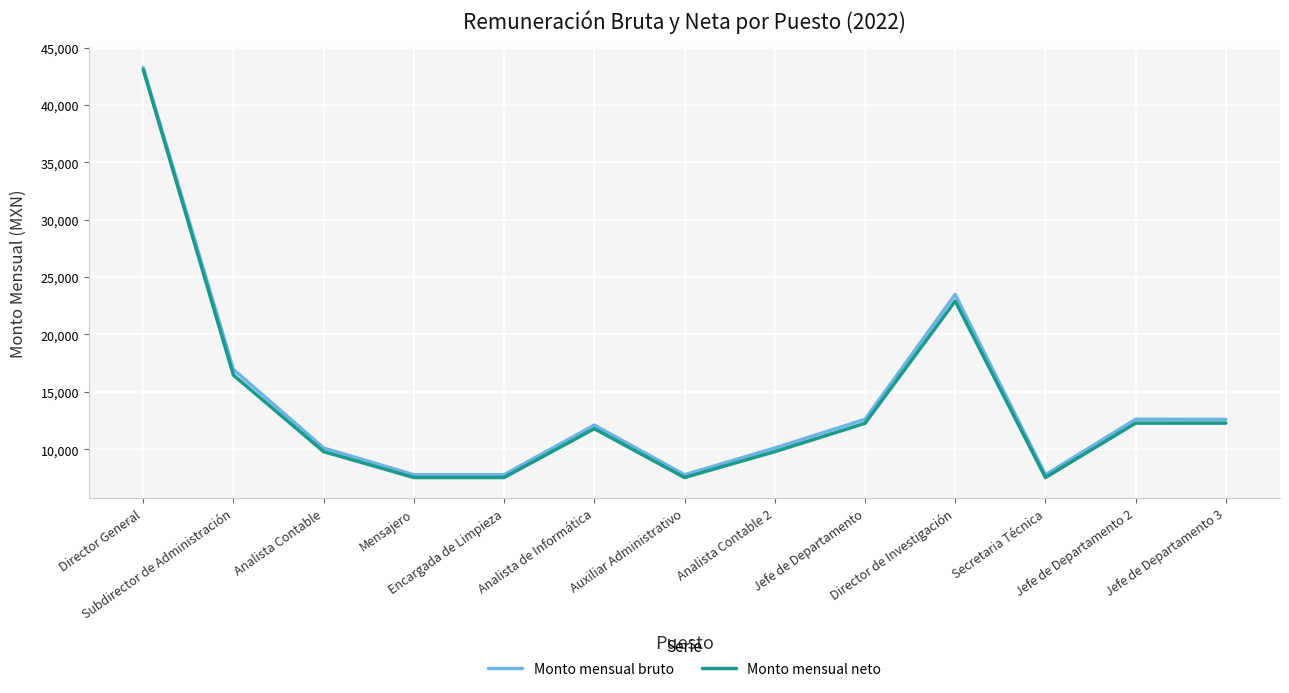

What is the greatest value displayed?

43246.0